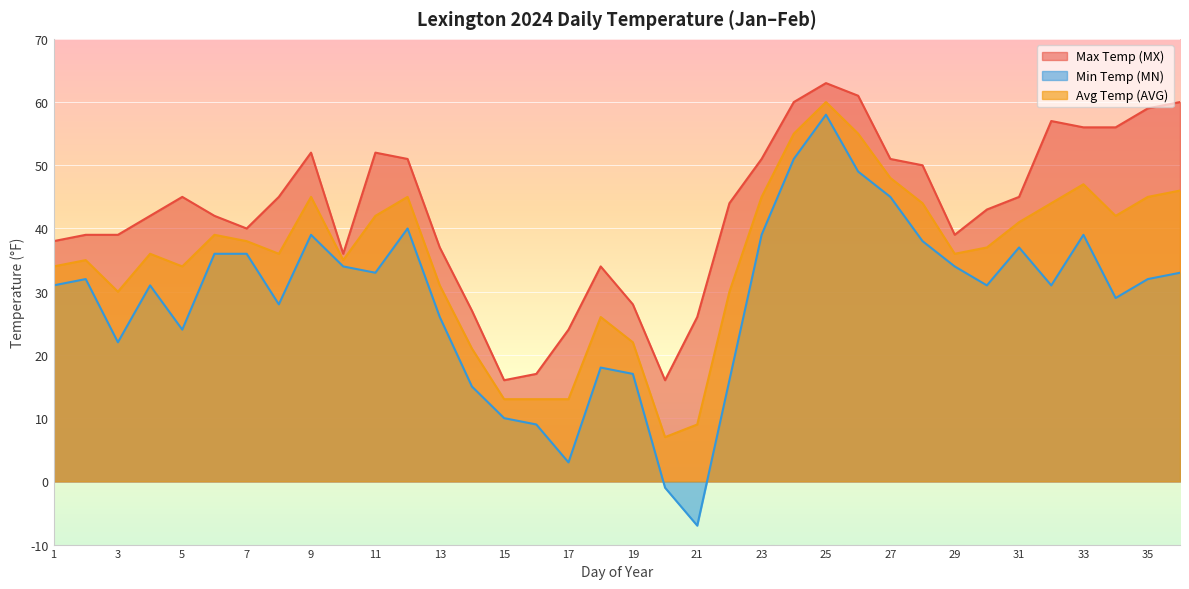

Reading left to right, list all the values displayed in this chart.

Max Temp (MX): 1=38	2=39	3=39	4=42	5=45	6=42	7=40	8=45	9=52	10=36	11=52	12=51	13=37	14=27	15=16	16=17	17=24	18=34	19=28	20=16	21=26	22=44	23=51	24=60	25=63	26=61	27=51	28=50	29=39	30=43	31=45	32=57	33=56	34=56	35=59	36=60
Min Temp (MN): 1=31	2=32	3=22	4=31	5=24	6=36	7=36	8=28	9=39	10=34	11=33	12=40	13=26	14=15	15=10	16=9	17=3	18=18	19=17	20=-1	21=-7	22=16	23=39	24=51	25=58	26=49	27=45	28=38	29=34	30=31	31=37	32=31	33=39	34=29	35=32	36=33
Avg Temp (AVG): 1=34	2=35	3=30	4=36	5=34	6=39	7=38	8=36	9=45	10=35	11=42	12=45	13=31	14=21	15=13	16=13	17=13	18=26	19=22	20=7	21=9	22=30	23=45	24=55	25=60	26=55	27=48	28=44	29=36	30=37	31=41	32=44	33=47	34=42	35=45	36=46